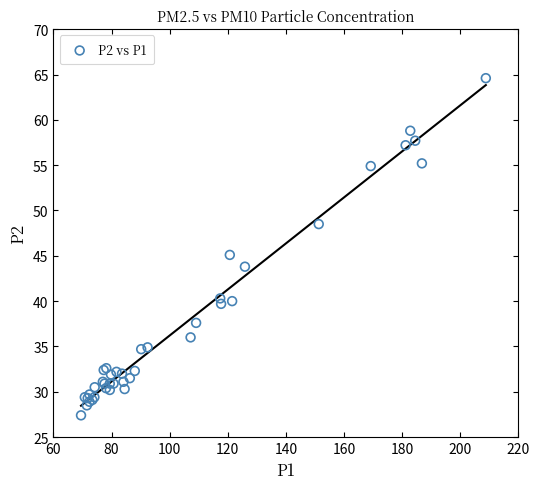

What Y value in the scatter plot is closest to 46?

45.1